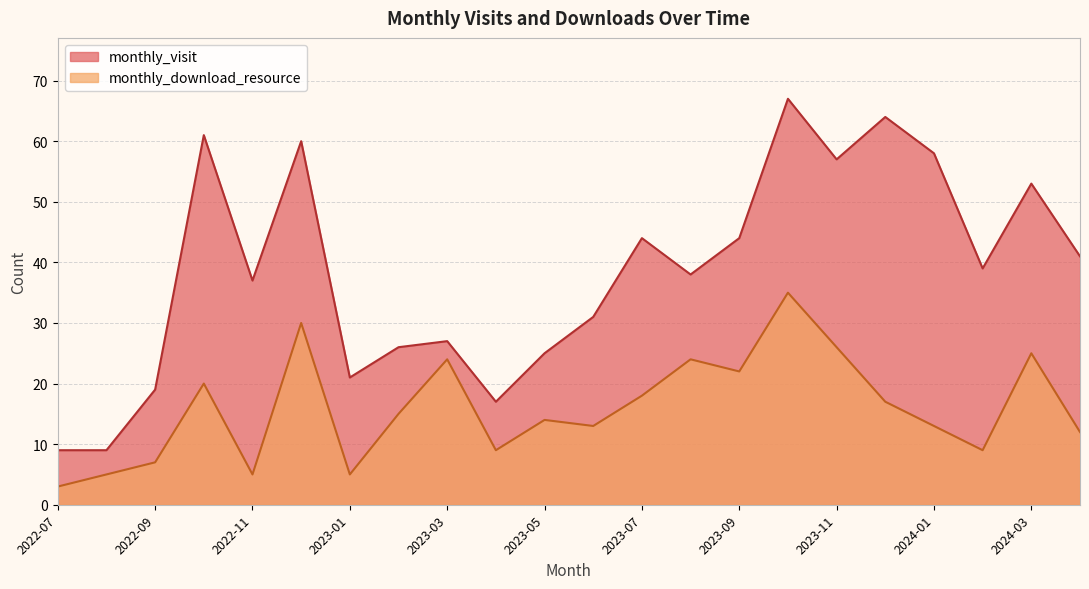

Which series has the largest total across all categories?

monthly_visit